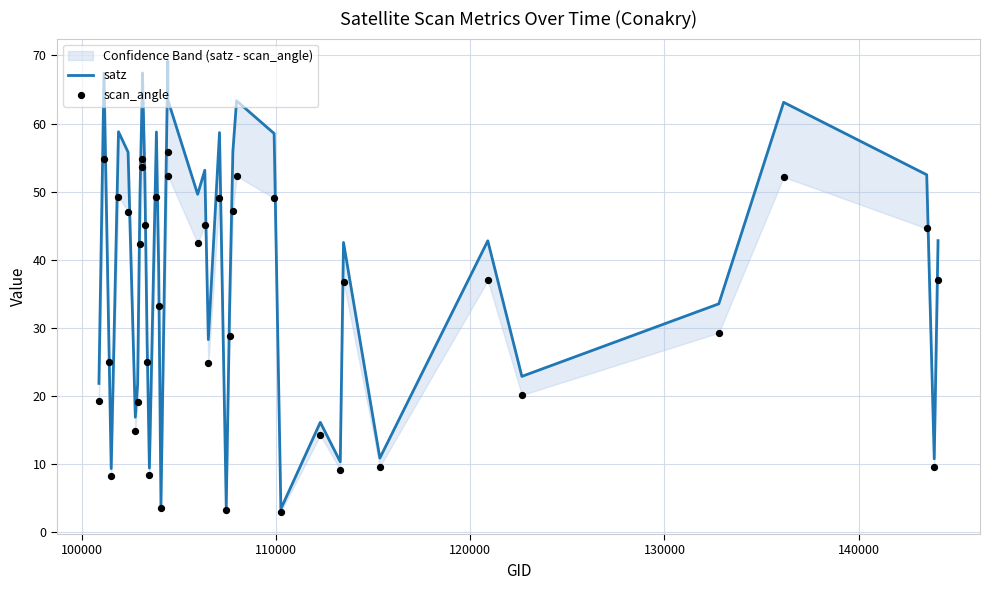

What are all the series names shown in the legend?

satz, scan_angle